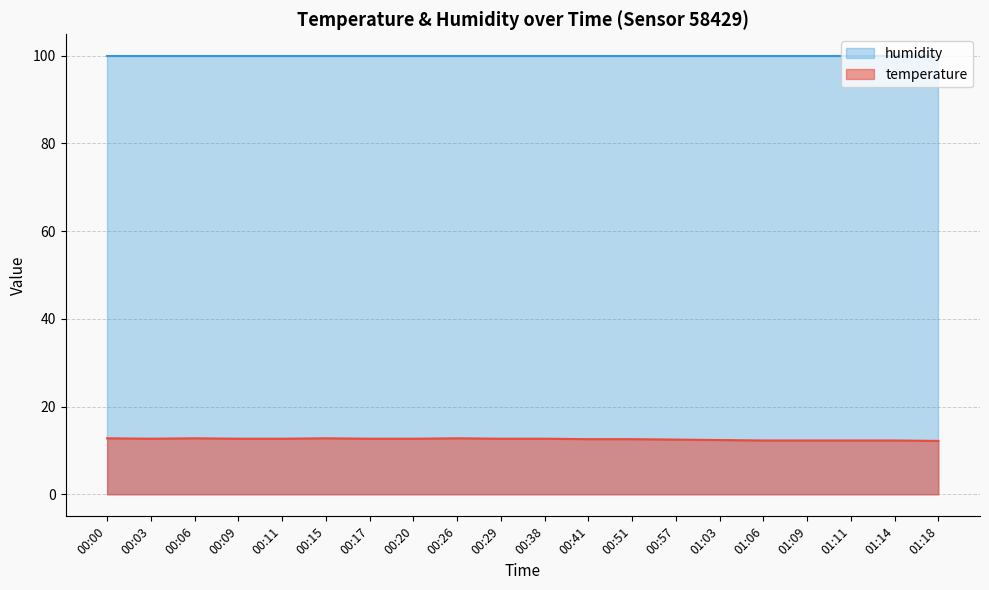

Rank the categories by value from highest to lowest.

00:00, 00:06, 00:15, 00:26, 00:03, 00:09, 00:11, 00:17, 00:20, 00:29, 00:38, 00:41, 00:51, 00:57, 01:03, 01:06, 01:09, 01:11, 01:14, 01:18